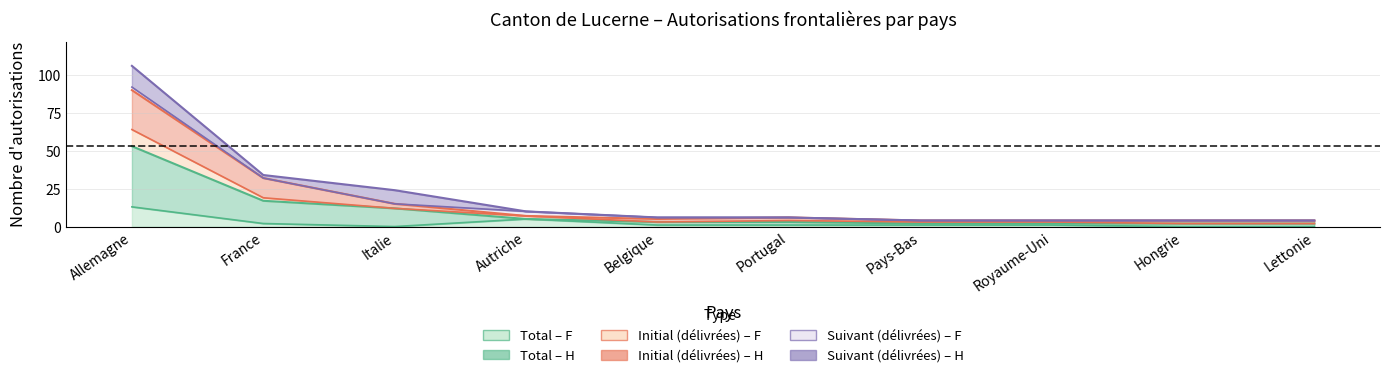

Where is the first local minimum for Total (Femmes)?

Italie